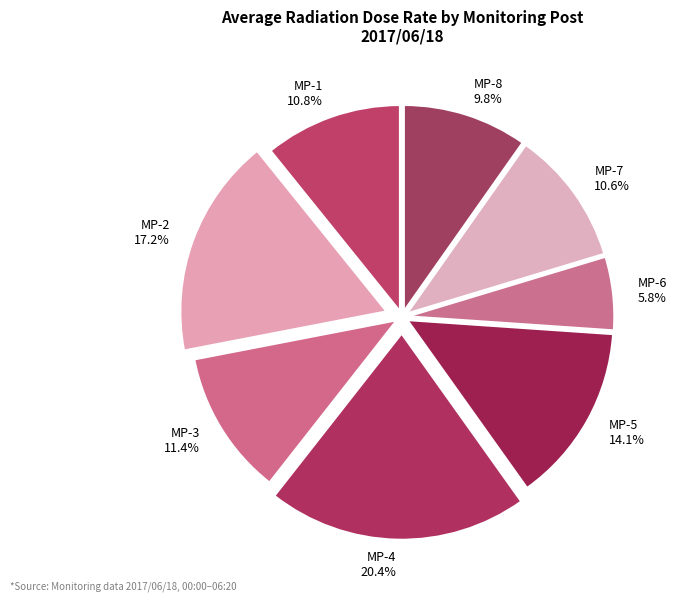

Which has a higher value, MP-2 17.2% or MP-3 11.4%?

MP-2 17.2%